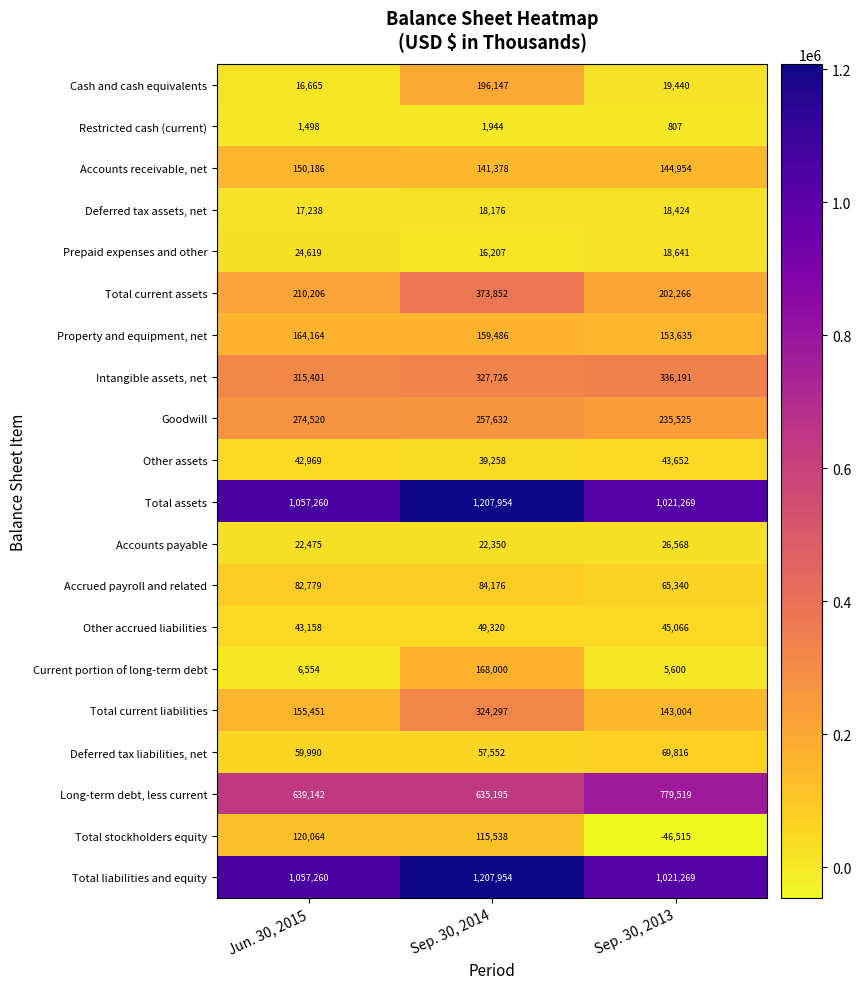

Count the number of data series in this chart.

20